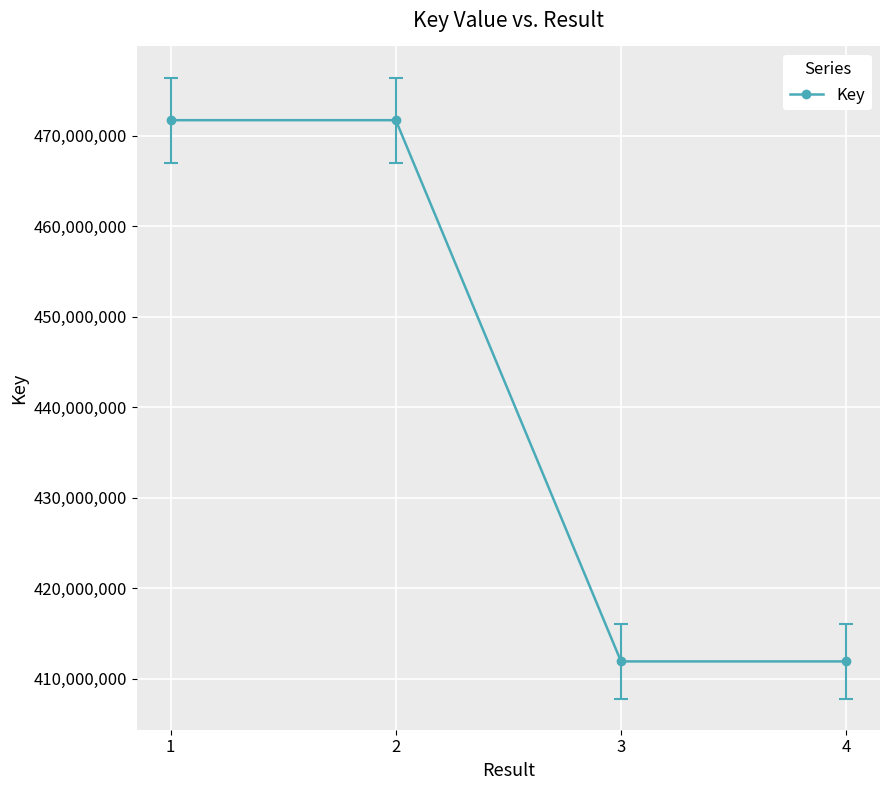

Where does the data first go above 471726238?

1